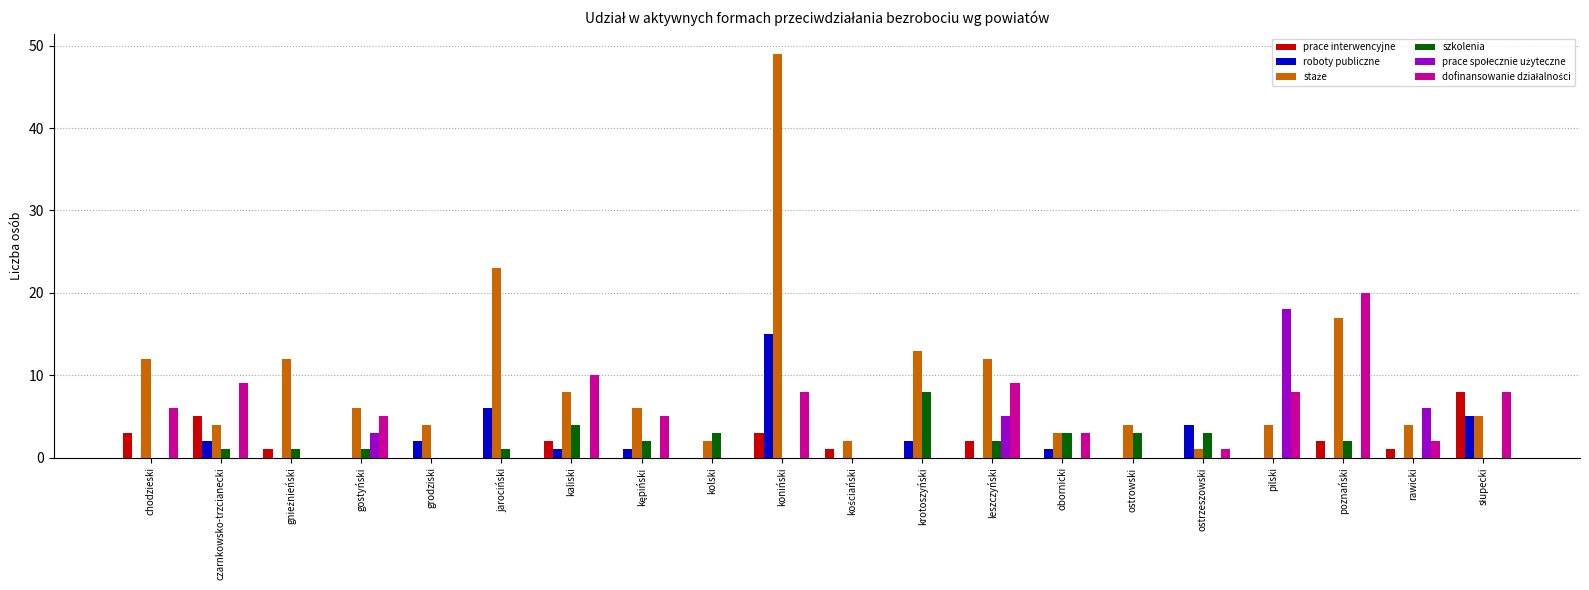

What is the total value across all series at ostrowski?

7